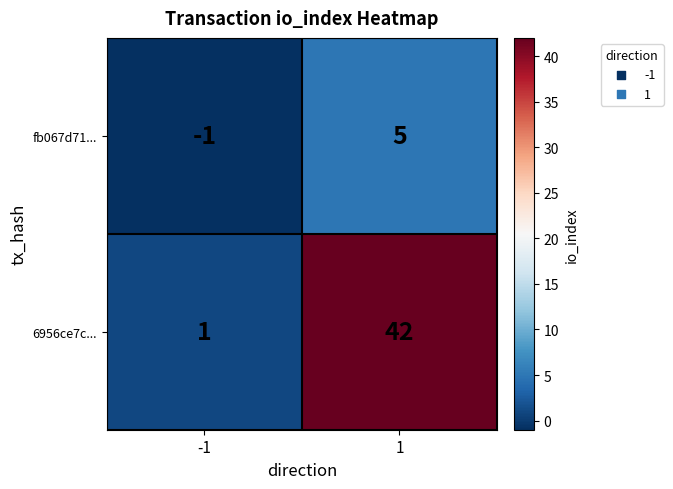

What is the maximum value shown in the chart?

42